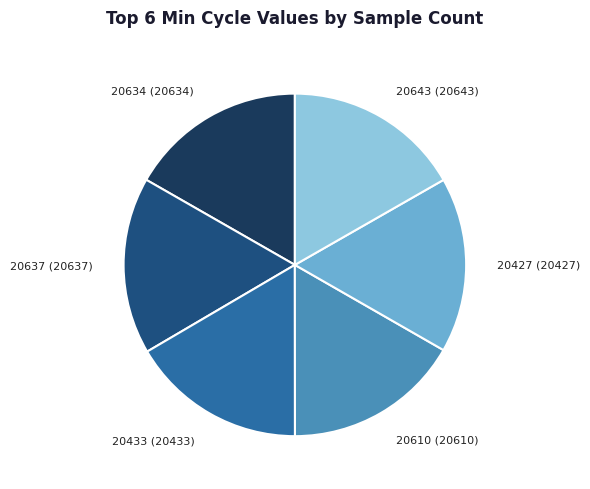

Count the number of slices in the pie.

6